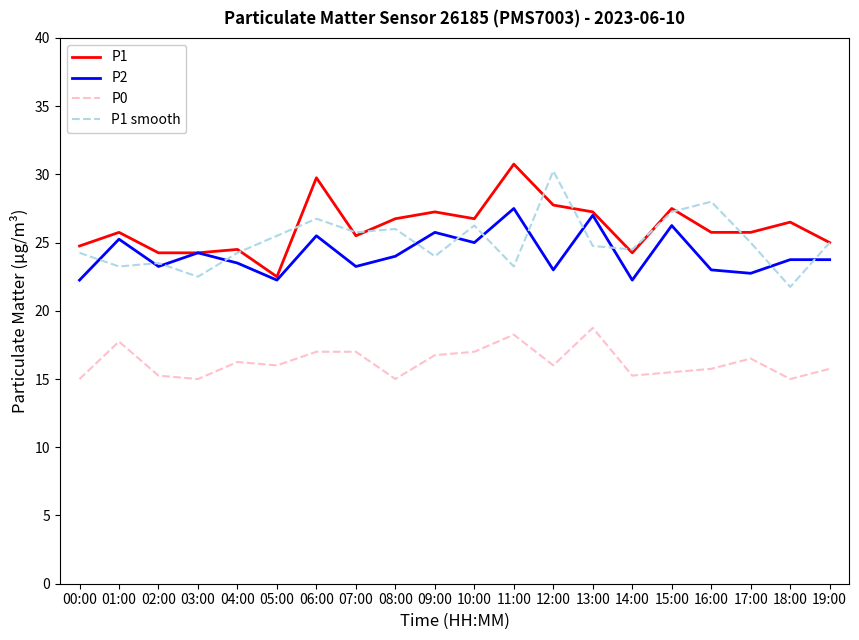

Does the chart display data point markers on the line(s)?

No